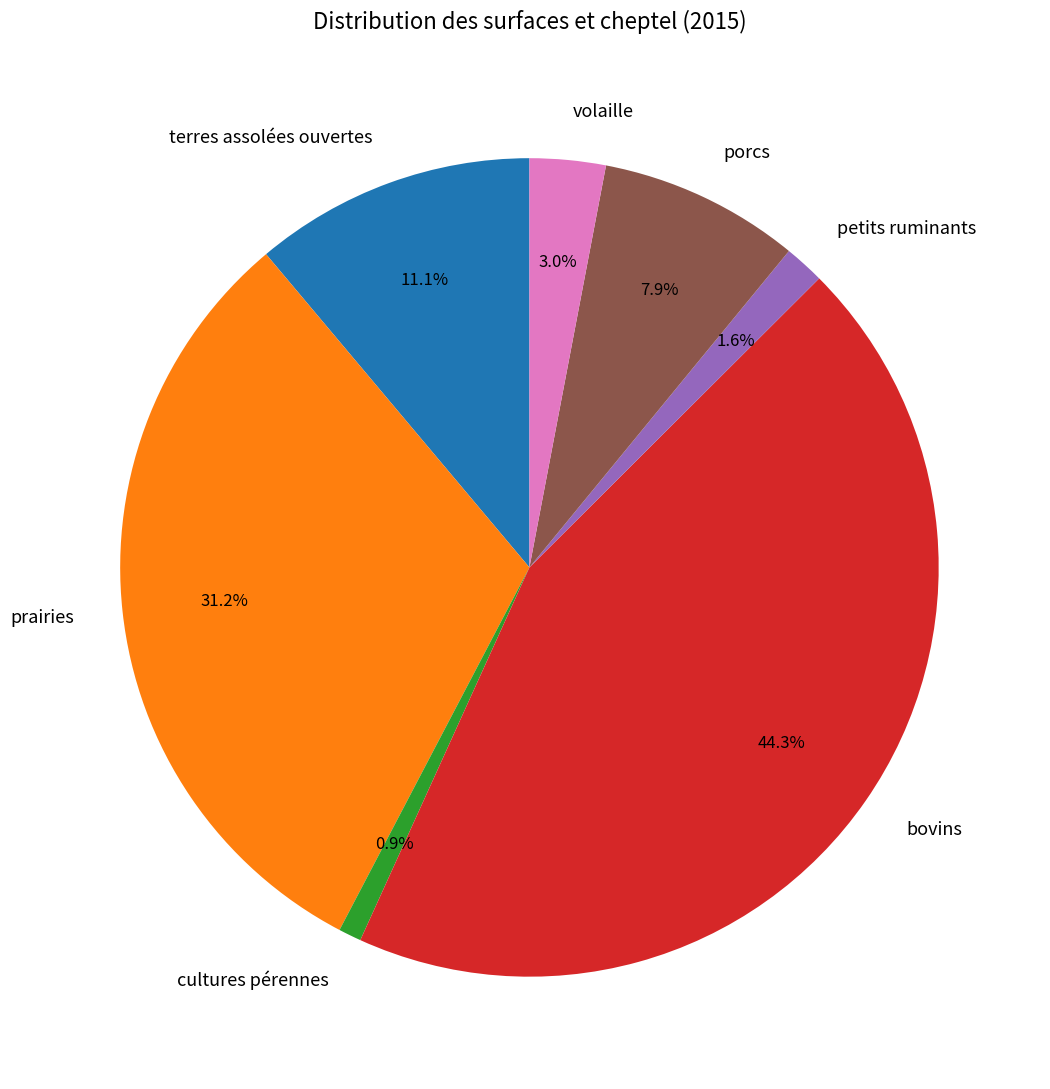

Combined, do volaille and porcs account for over 50%?

No